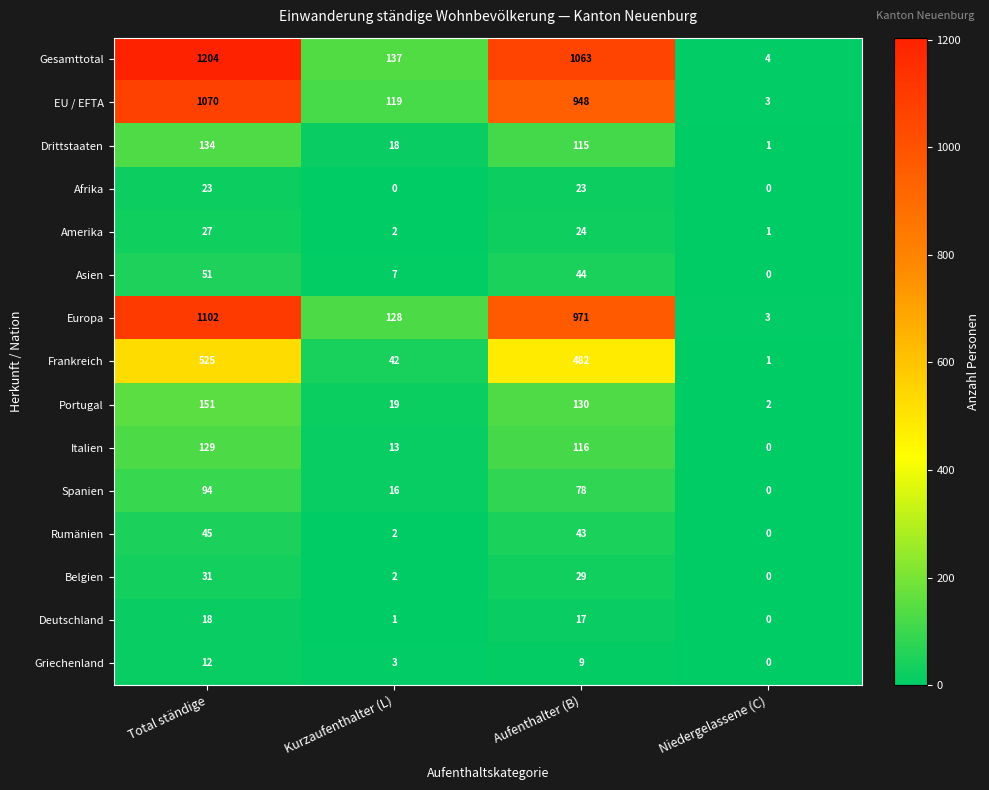

What is the spread (max minus min) of values at Total ständige?

1192